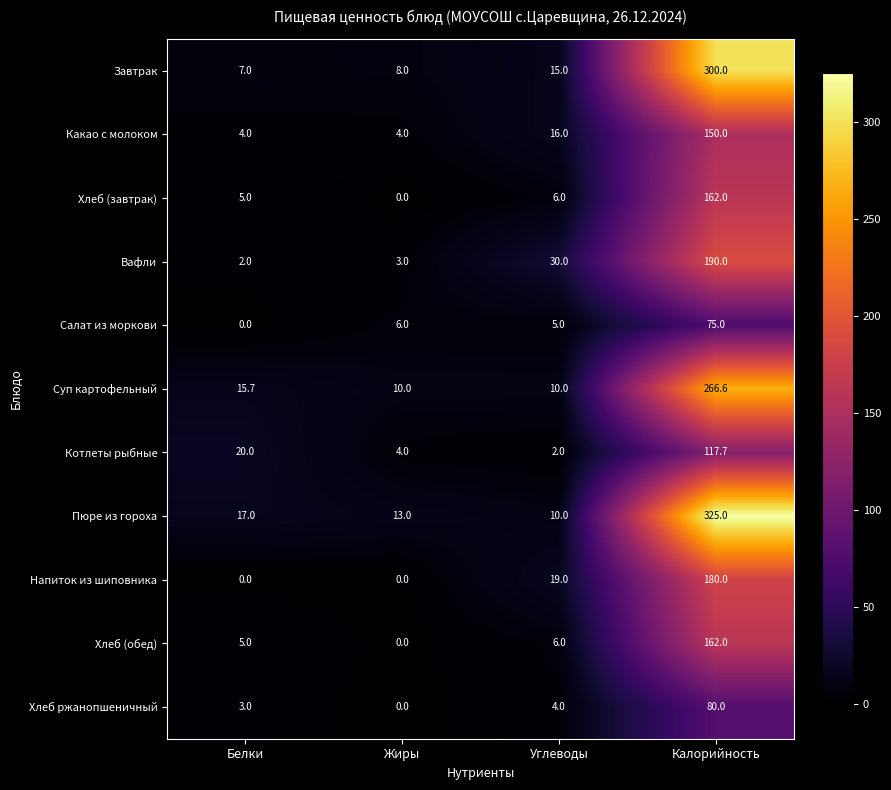

What is the sum of all Какао с молоком values?

174.0